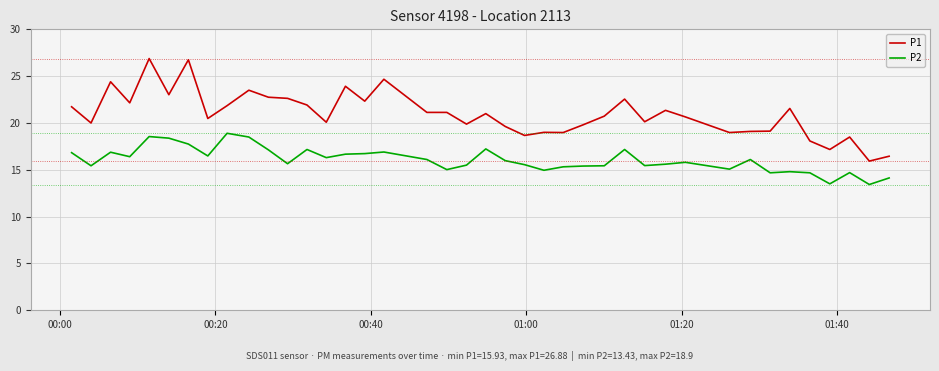

Rank the series by their average value, from highest to lowest.

P1, P2